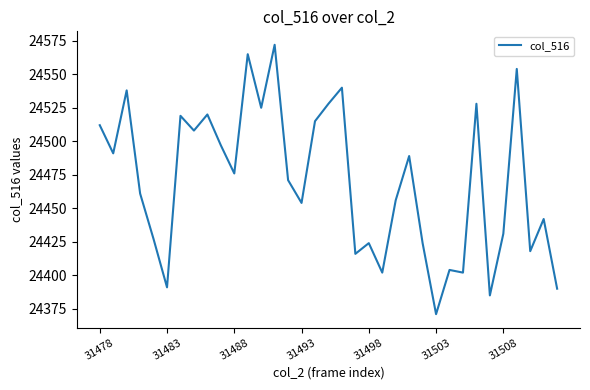

Reading left to right, list all the values displayed in this chart.

24512	24491	24538	24461	24427	24391	24519	24508	24520	24497	24476	24565	24525	24572	24471	24454	24515	24528	24540	24416	24424	24402	24456	24489	24424	24371	24404	24402	24528	24385	24431	24554	24418	24442	24390